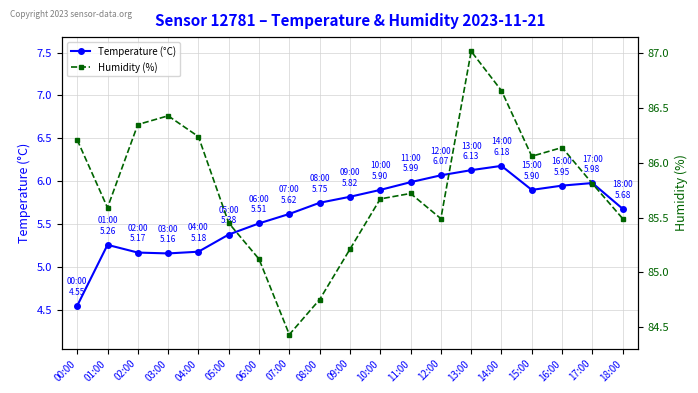

How many series are shown in this chart?

2